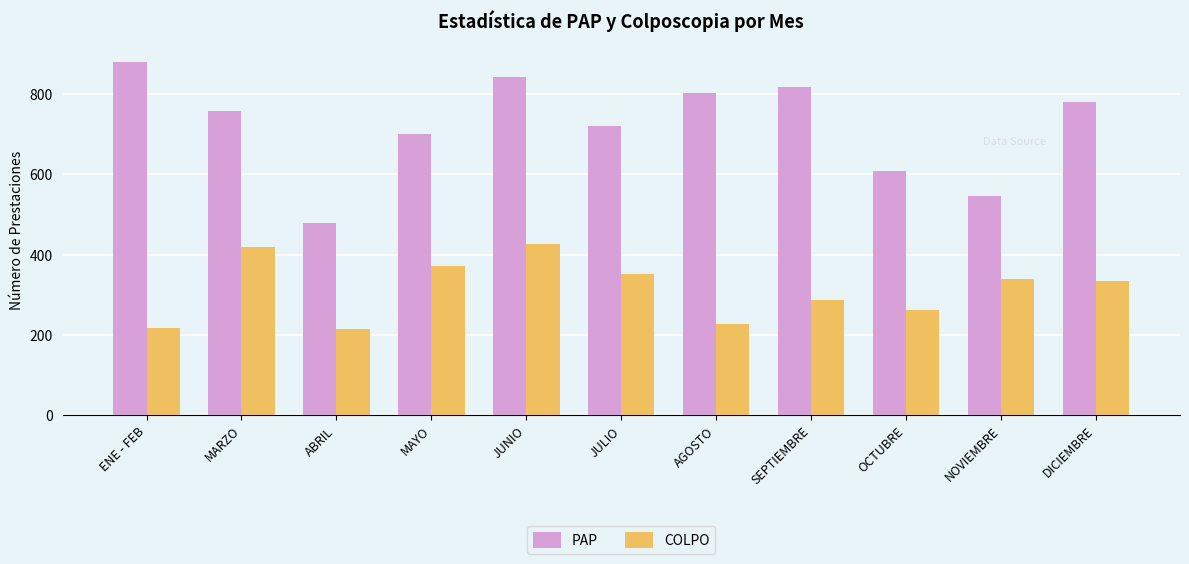

What is the difference between the highest and lowest values at ABRIL?

264